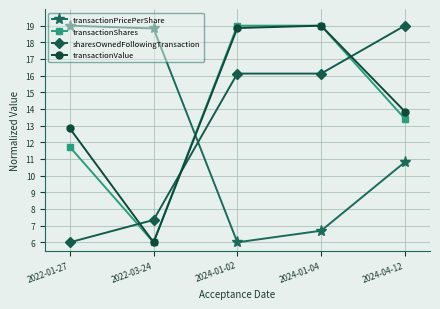

What is the spread (max minus min) of values at 2024-01-02?

13.0